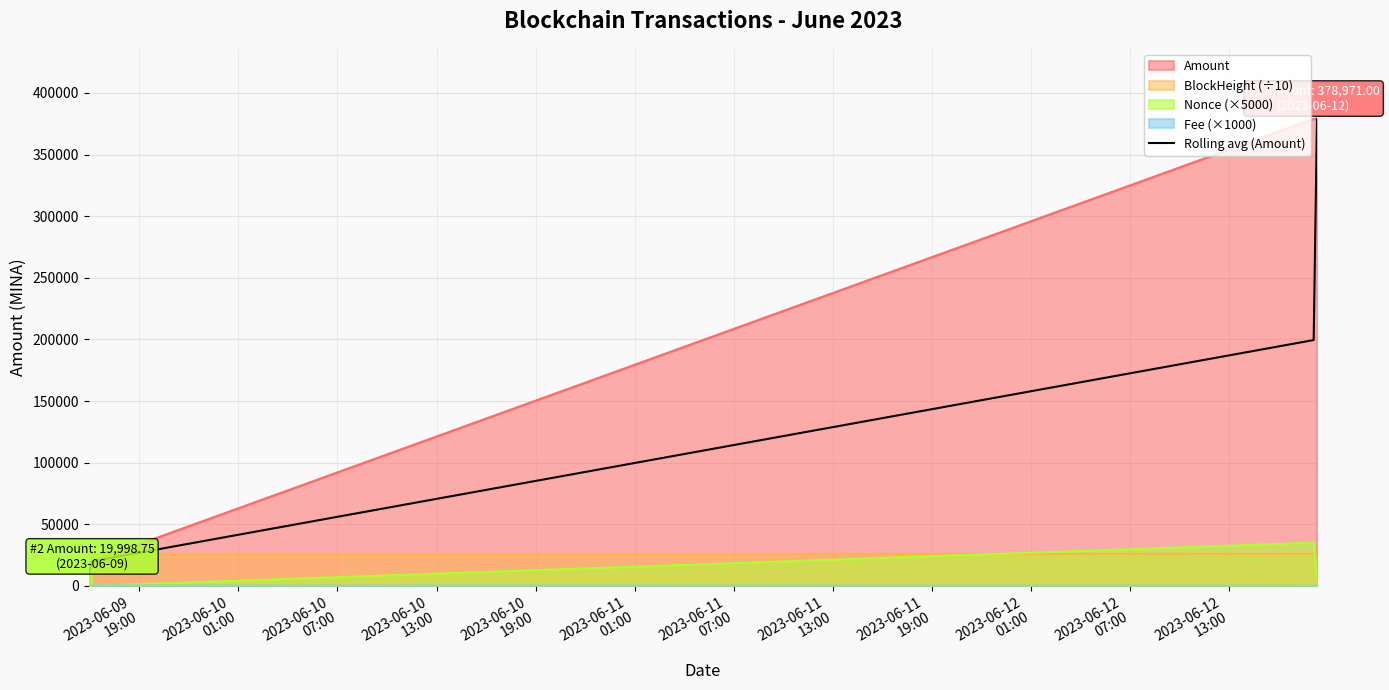

What is the average value?

152113.8